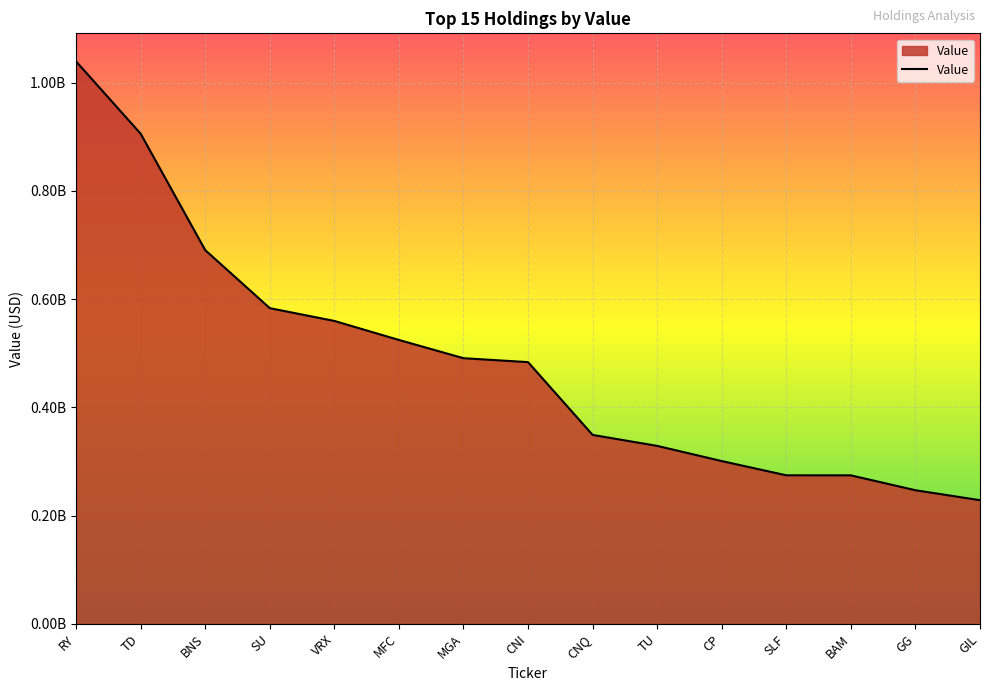

True or false: there are more than 1 points higher than both neighbors.

False